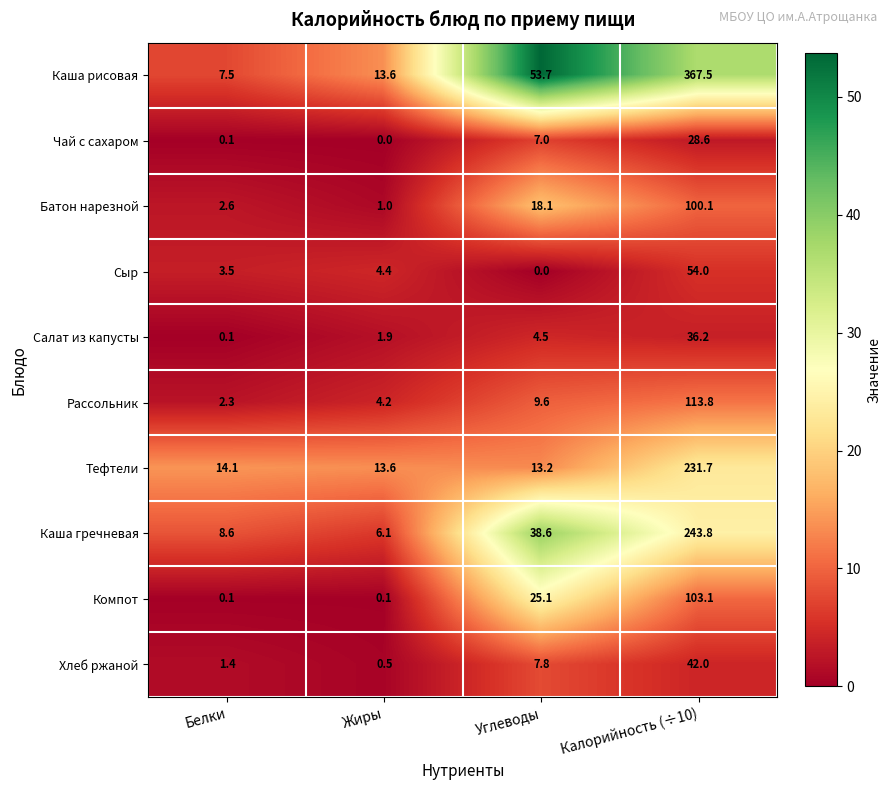

What is the spread (max minus min) of values at Жиры?

13.6